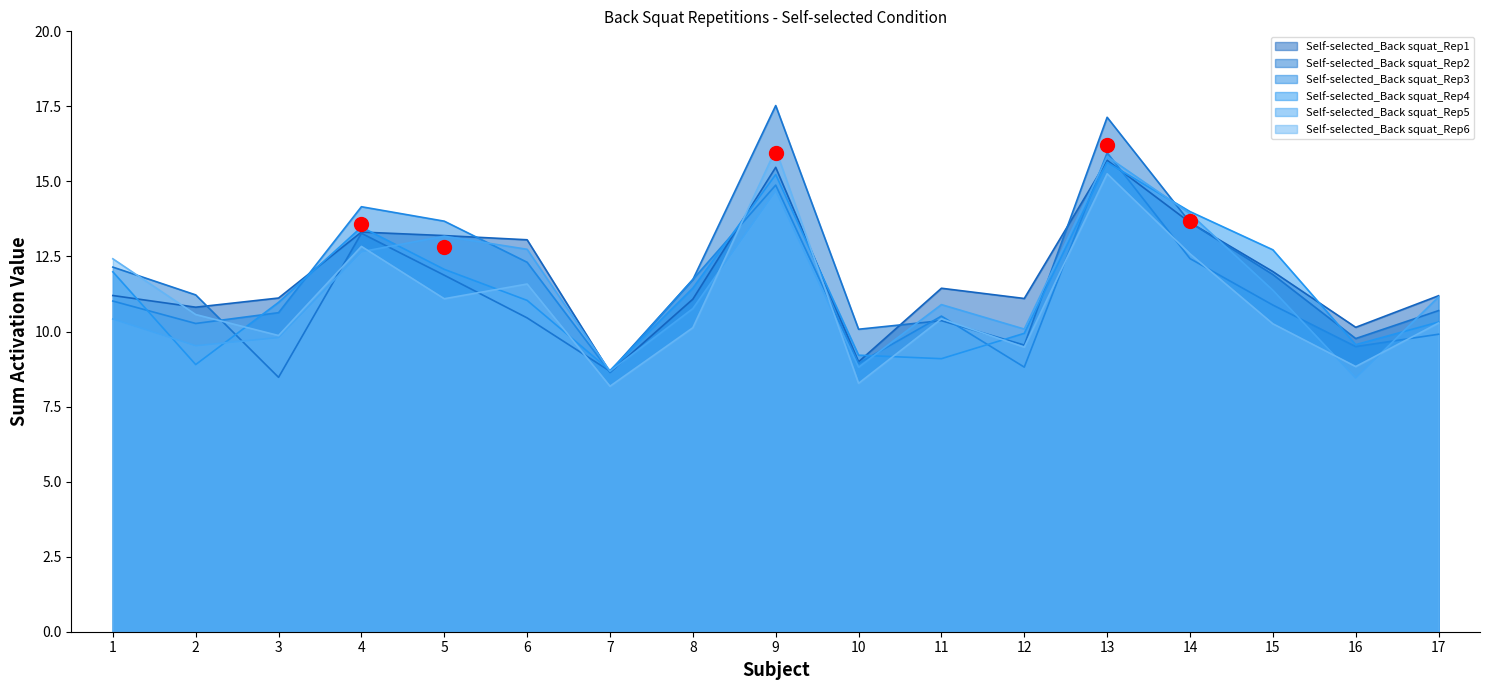

At which category is the sum across all series the highest?

13